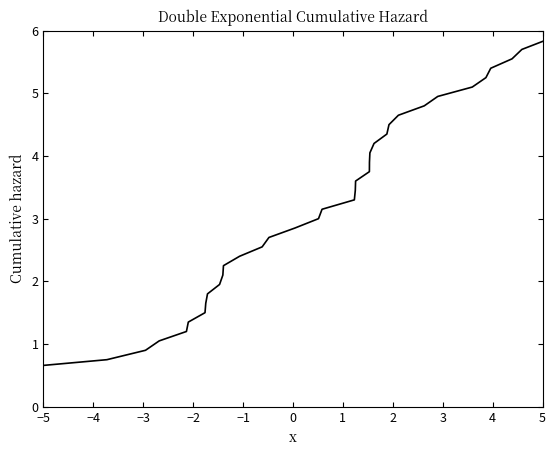

True or false: the data has more than 0 interior local peaks.

False